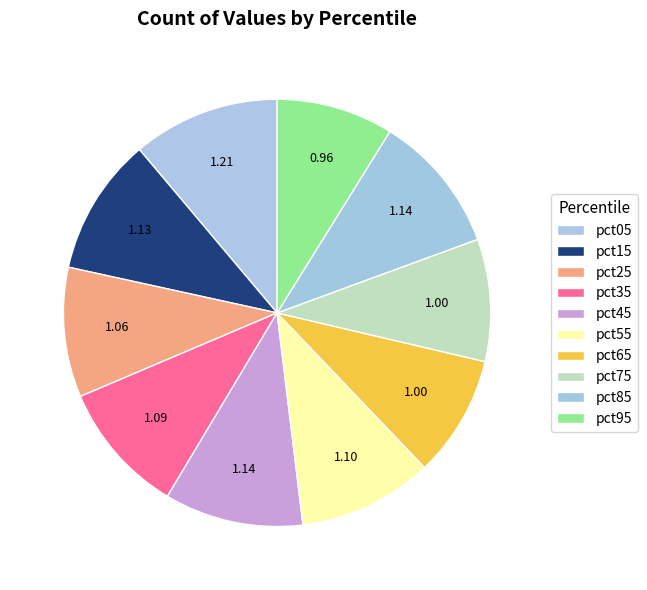

How many segments does this pie chart have?

10